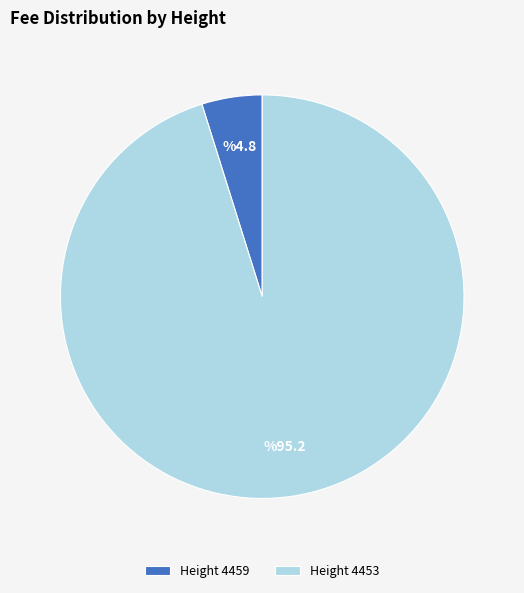

Do Height 4453 and Height 4459 together represent more than half of the pie?

Yes